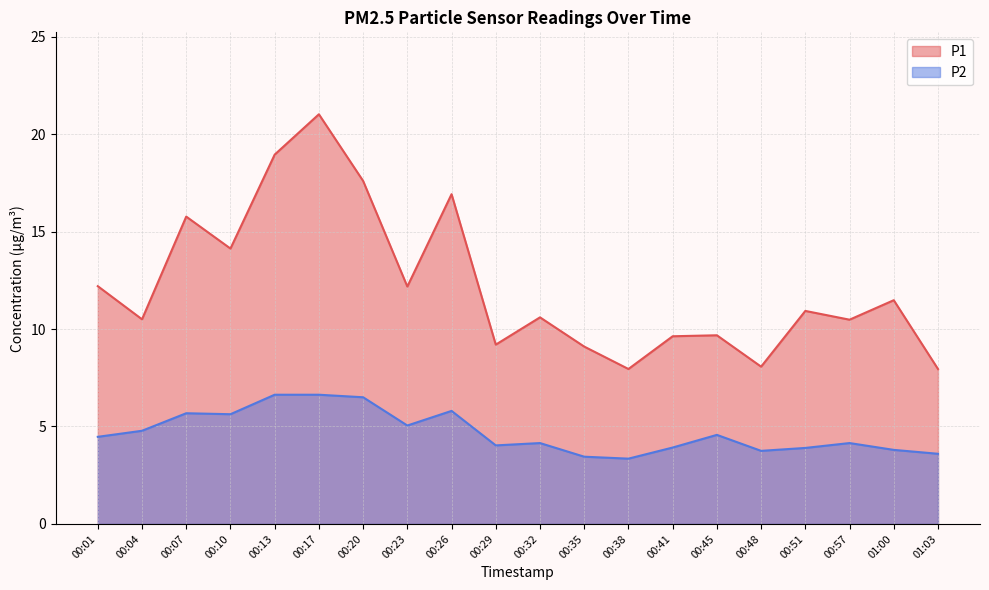

True or false: P2 and P1 cross at least once.

False